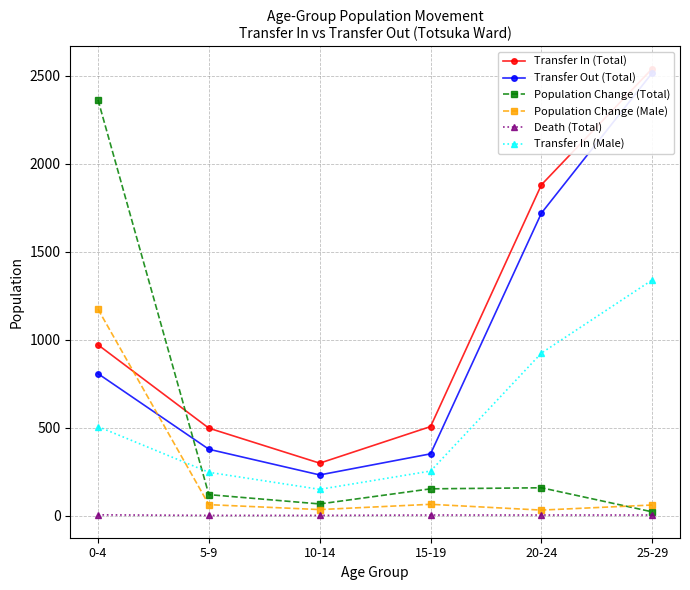

Reading right to left, extract all data points from this chart.

Transfer In (Total): 25-29=2542	20-24=1881	15-19=506	10-14=298	5-9=497	0-4=971
Transfer Out (Total): 25-29=2518	20-24=1720	15-19=351	10-14=231	5-9=377	0-4=807
Population Change (Total): 25-29=21	20-24=158	15-19=152	10-14=66	5-9=119	0-4=2364
Population Change (Male): 25-29=60	20-24=31	15-19=64	10-14=34	5-9=62	0-4=1174
Death (Total): 25-29=3	20-24=3	15-19=3	10-14=1	5-9=1	0-4=4
Transfer In (Male): 25-29=1340	20-24=924	15-19=253	10-14=149	5-9=246	0-4=506